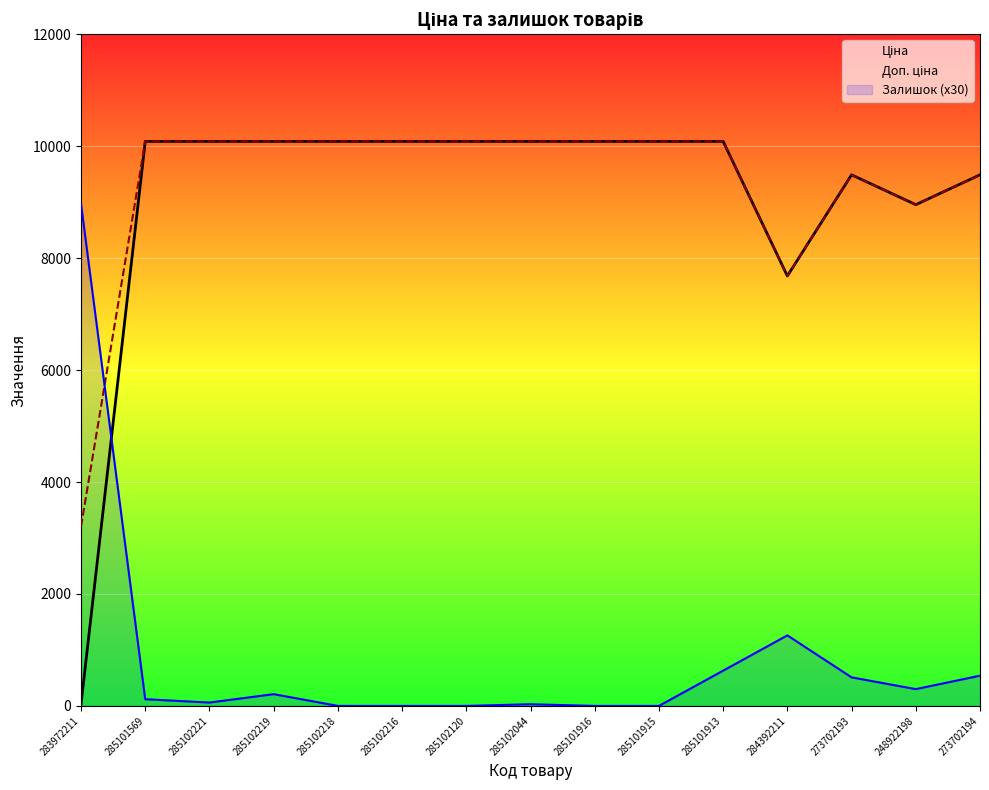

The Залишок (x30) series shows 630.0 at 285101913. True or false?

True